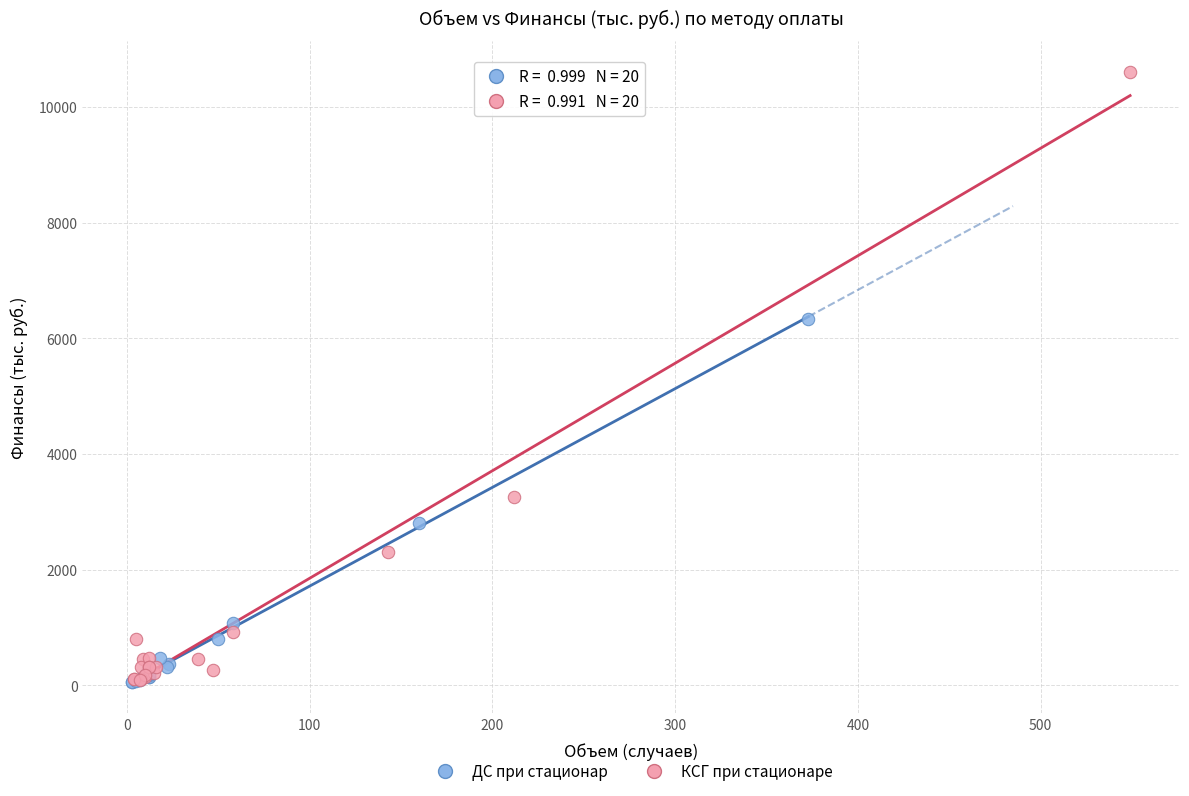

Which series contains the highest Y value?

КСГ при стационаре